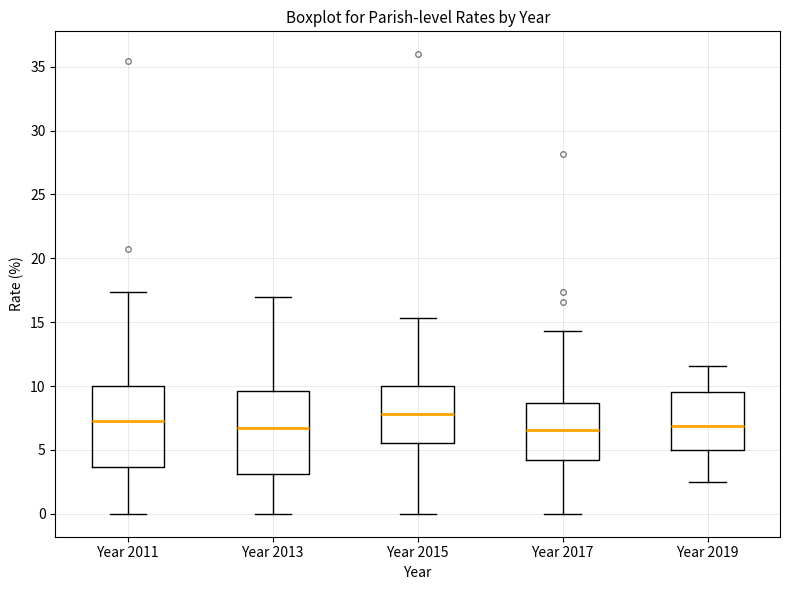

Where is the lower edge of the box for Year 2013 on the y-axis? The values are not printed on the chart, so give them approximately, as read against the axis.

3.0